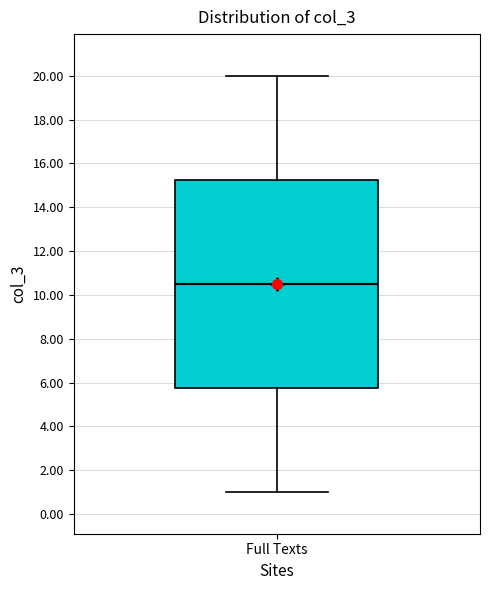

Read this box plot against the y-axis: the position of the median line, the range covered by the box, and the ends of both whiskers. The values are not printed on the chart, so give them approximately, as read against the axis.

median 10.6, box 5.8 to 15.2, whiskers 1.0 to 20.0